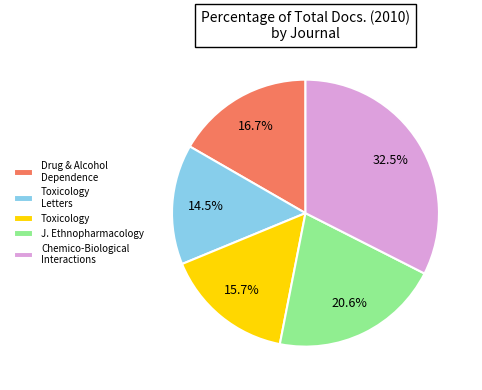

Which category has the biggest portion of the pie?

Chemico-Biological Interactions